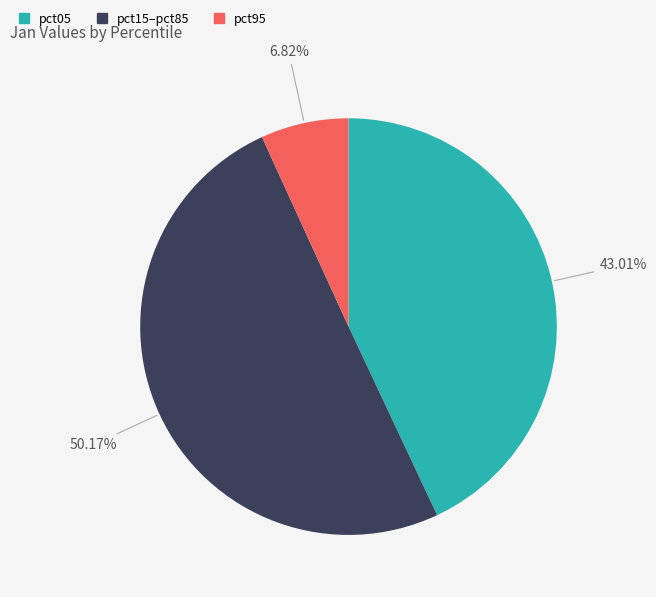

The pct95 slice represents 7% of the pie. True or false?

True